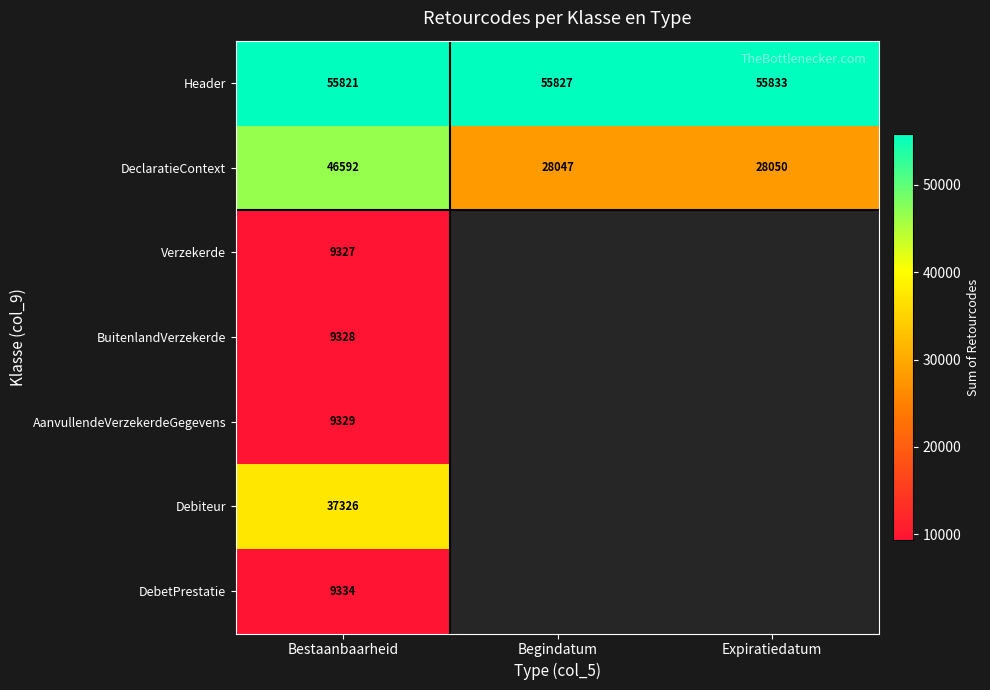

What is the greatest value displayed?

55833.0